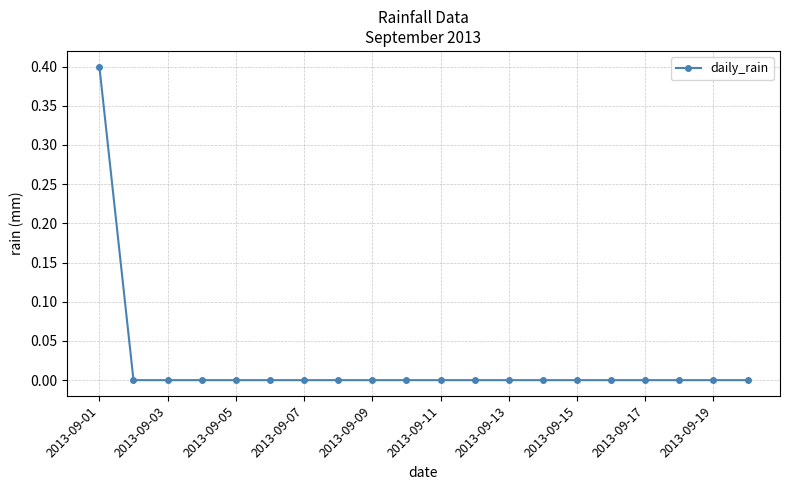

What is the difference between the maximum and minimum values?

0.4